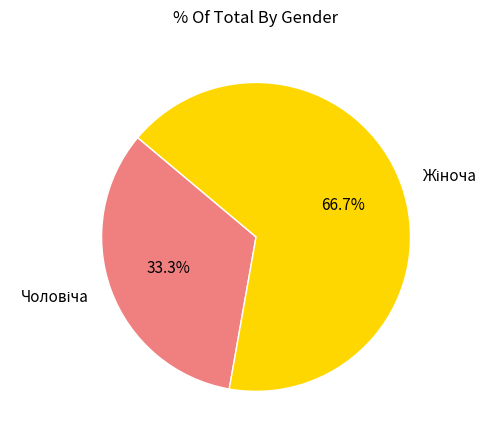

Is there any slice that represents more than half of the pie?

Yes